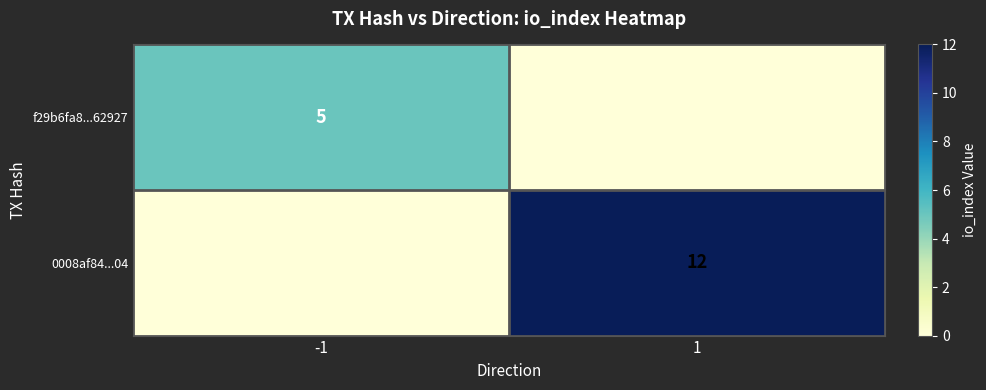

Is it true that f29b6fa8...62927 equals 5 at -1?

True